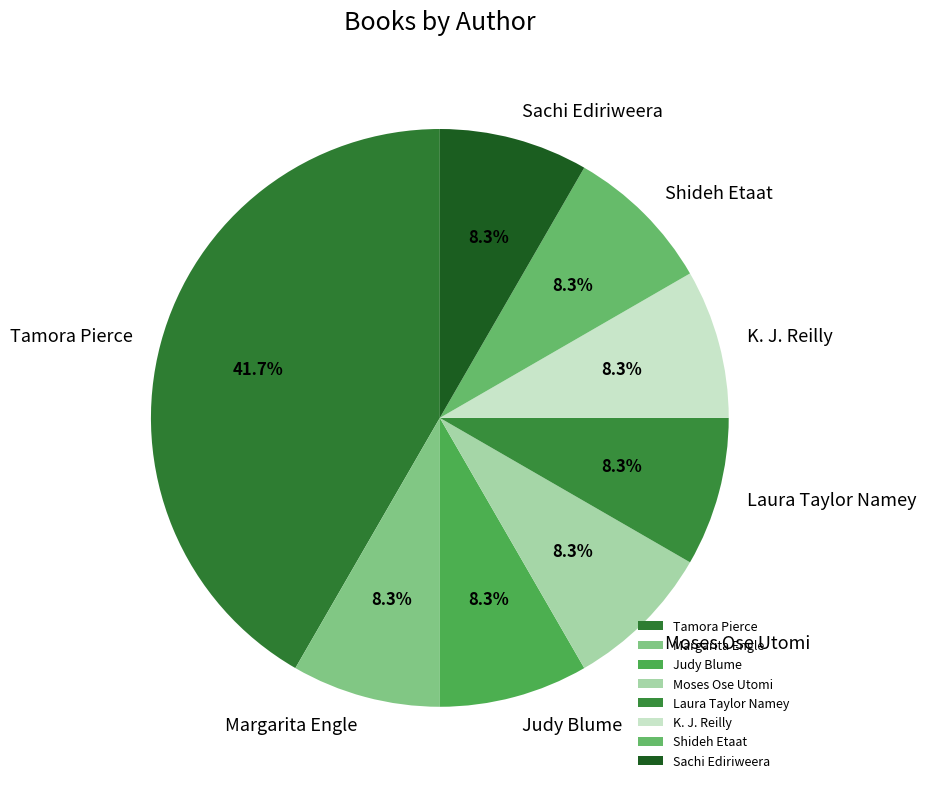

Approximately how many times larger is the value at Laura Taylor Namey compared to K. J. Reilly?

1.0